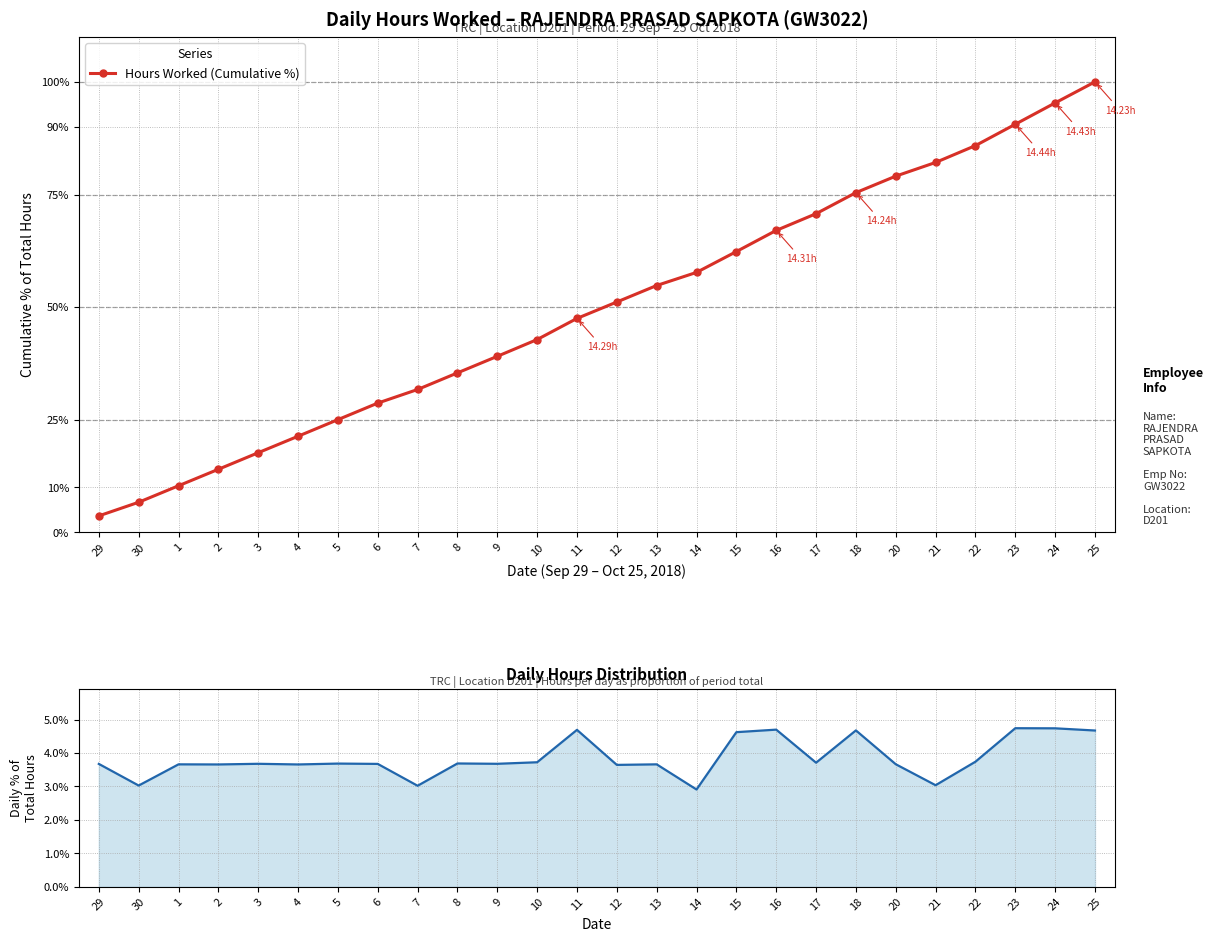

True or false: Hours Worked (Cumulative %) has a value of 6.7 at 30.

True